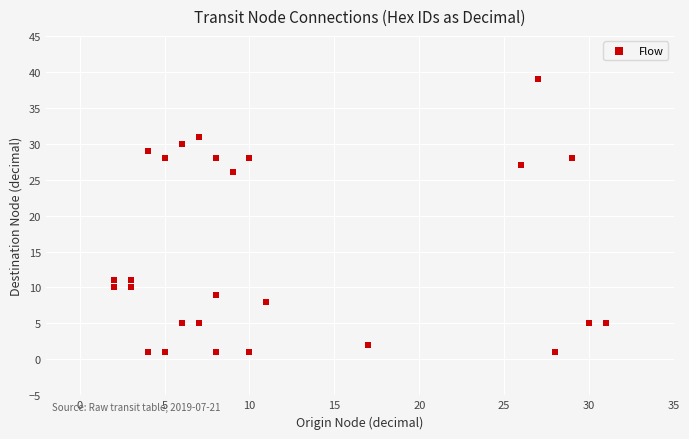

What Y value in the scatter plot is closest to 20?

26